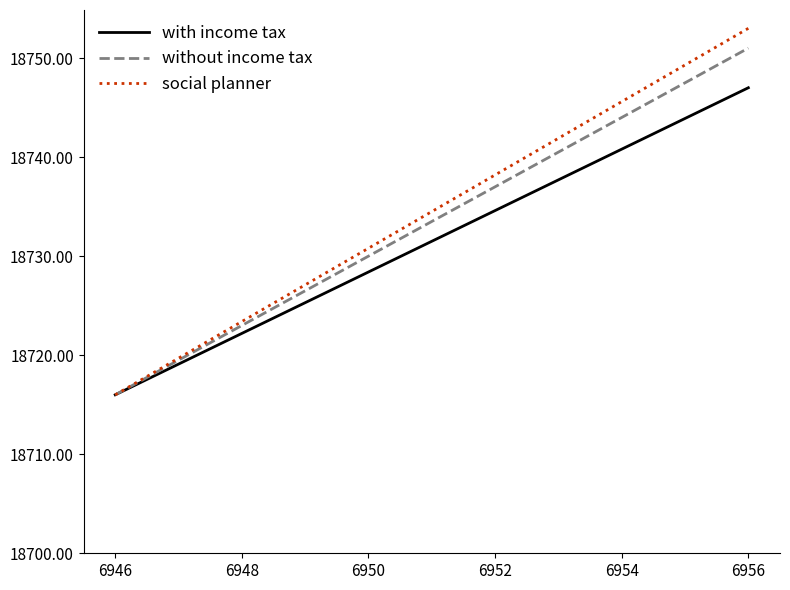

At how many categories does at least one series exceed 18751?

1